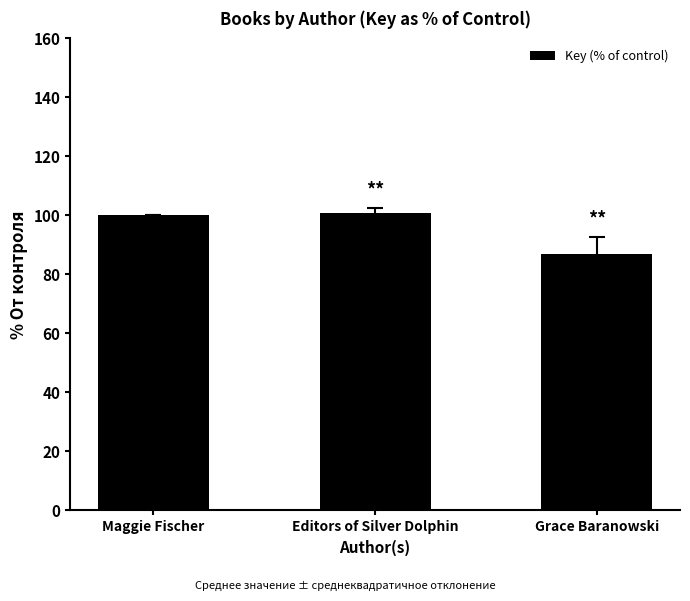

How many series are shown in this chart?

1